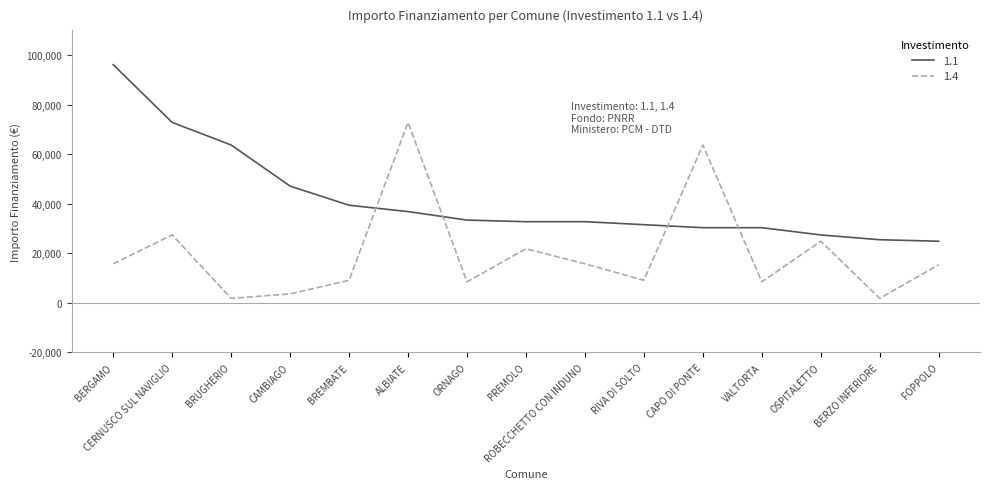

What is the total value across all series at BRUGHERIO?

65556